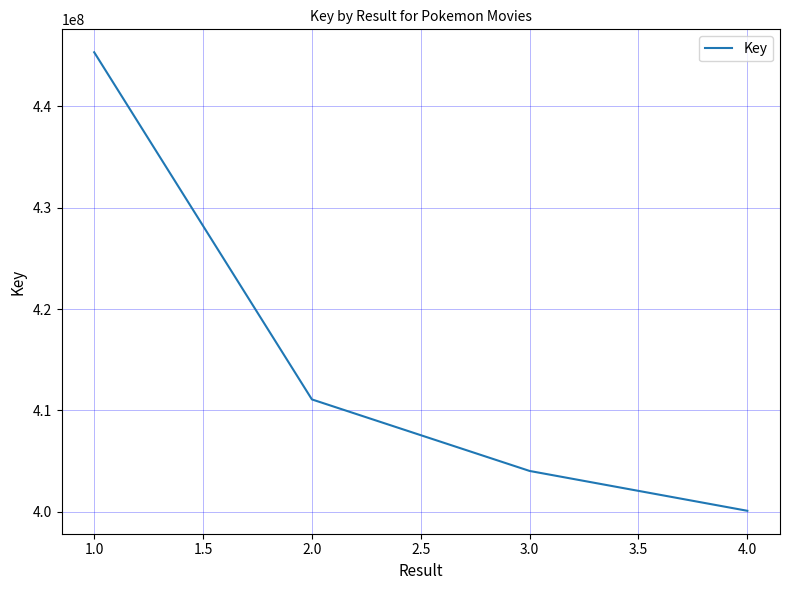

At which label is the value closest to 422715721?

2.0